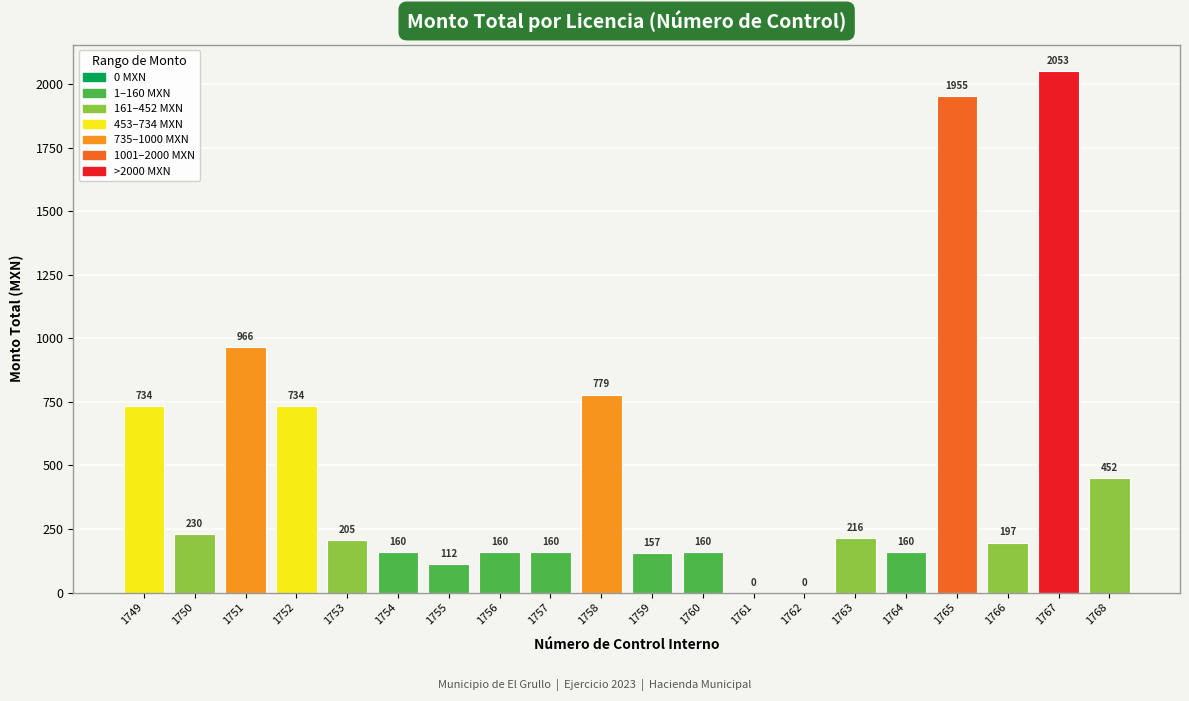

True or false: the data shows -1393 at 1761.

False